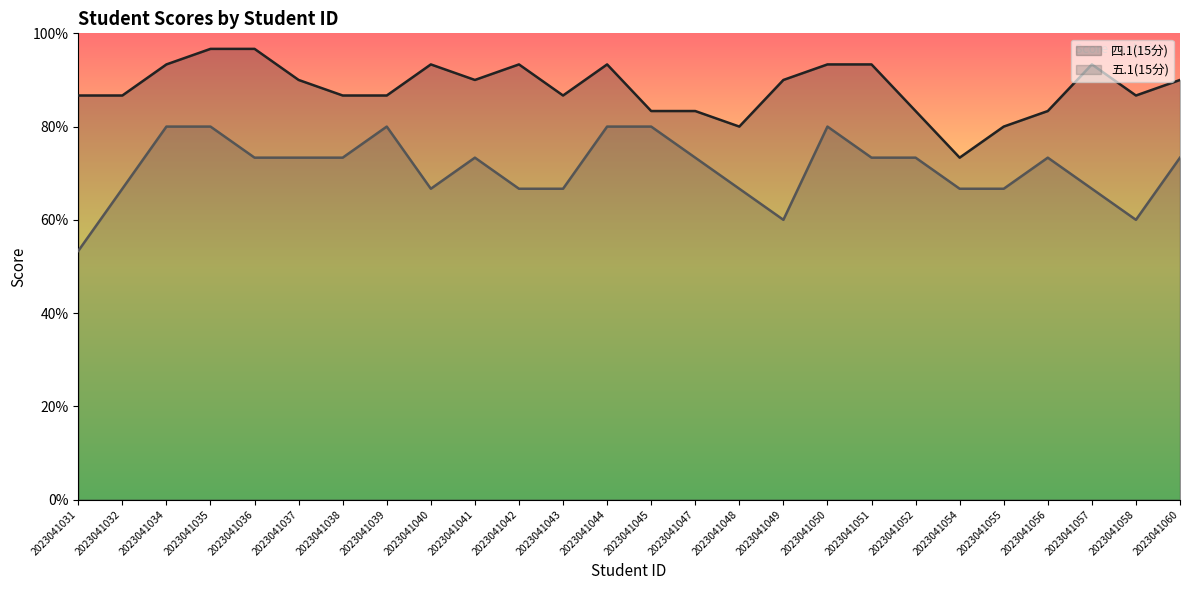

How many lines are shown in the chart?

2